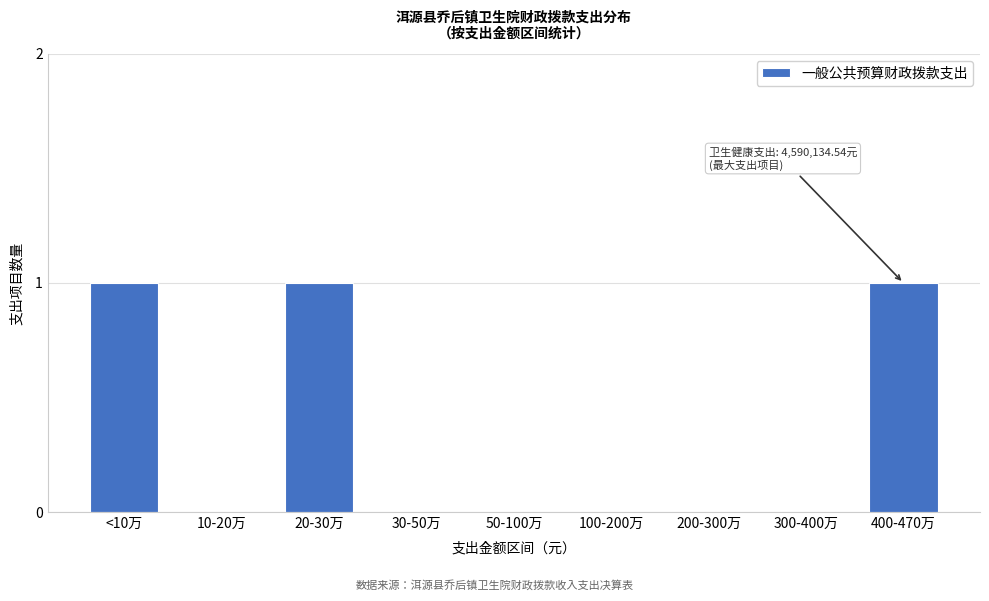

Reading right to left, extract all data points from this chart.

400-470万=1	300-400万=0	200-300万=0	100-200万=0	50-100万=0	30-50万=0	20-30万=1	10-20万=0	<10万=1